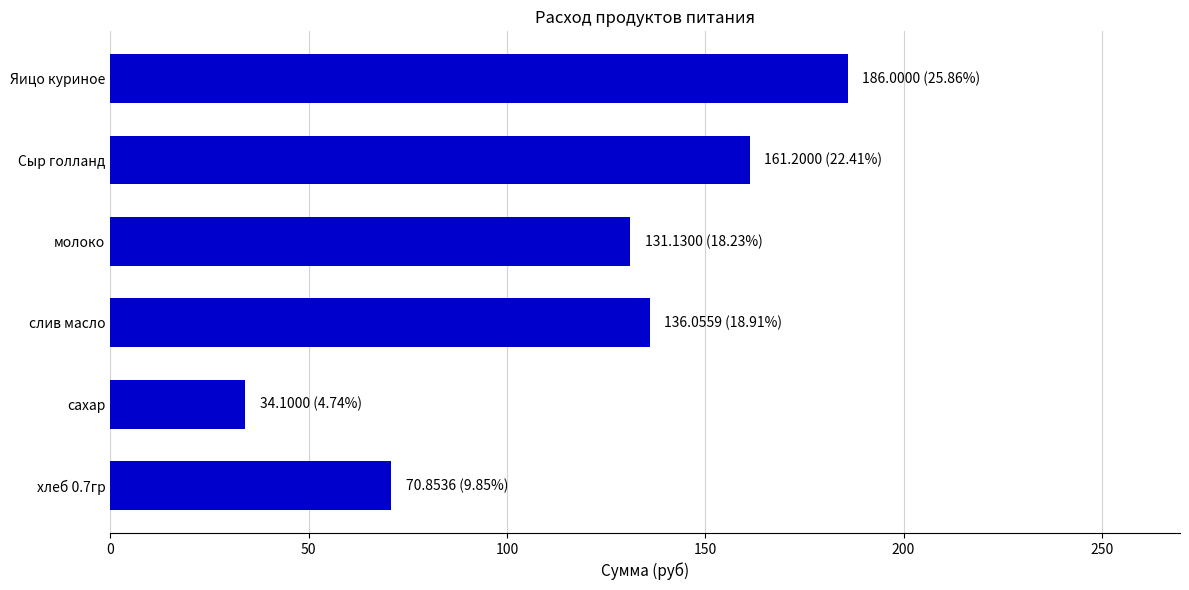

Does the chart contain any negative values?

No